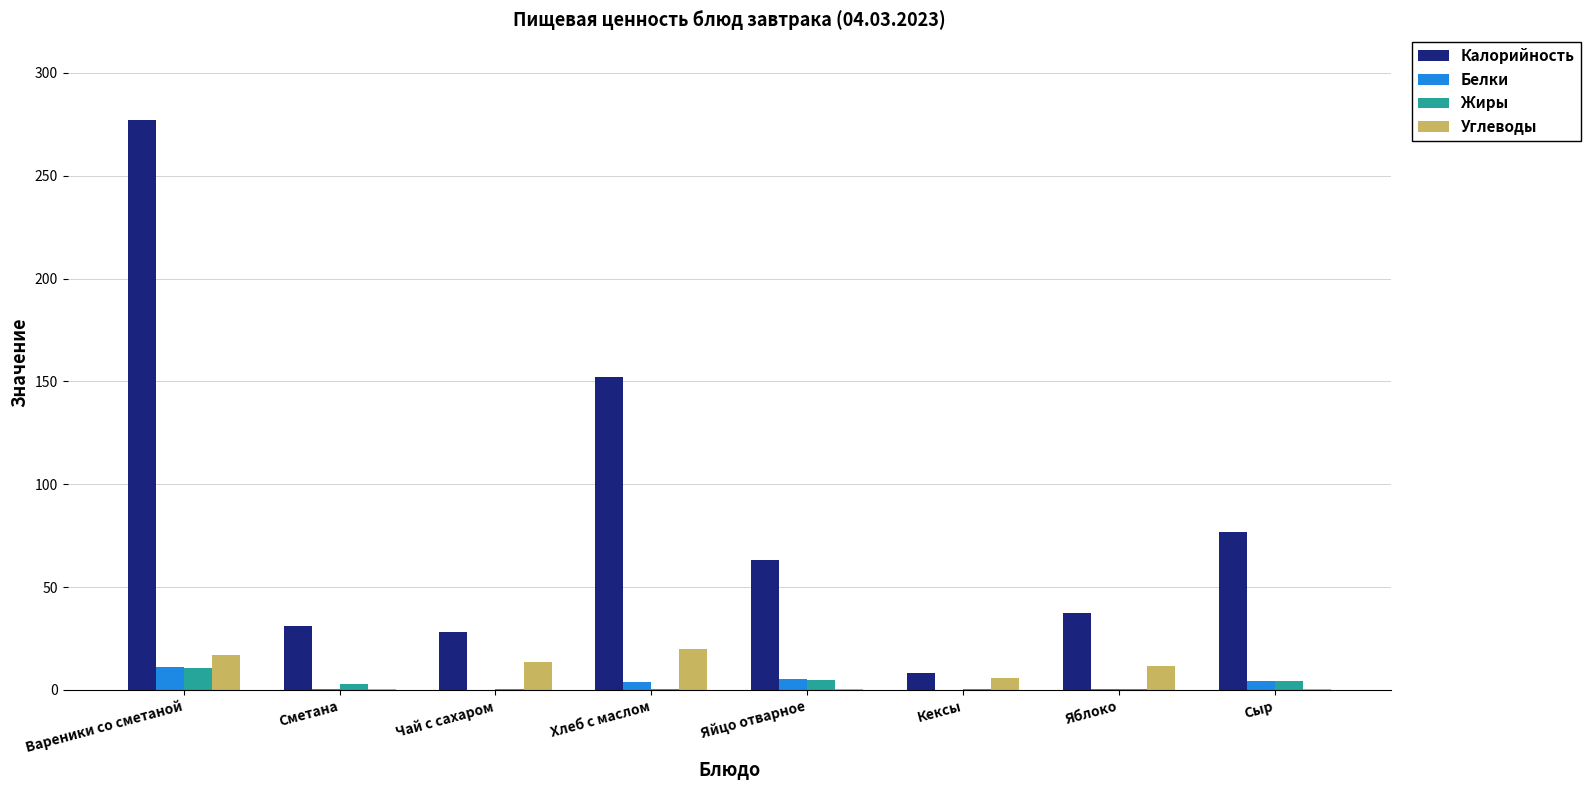

What value does the Жиры series have at Яйцо отварное?

4.6